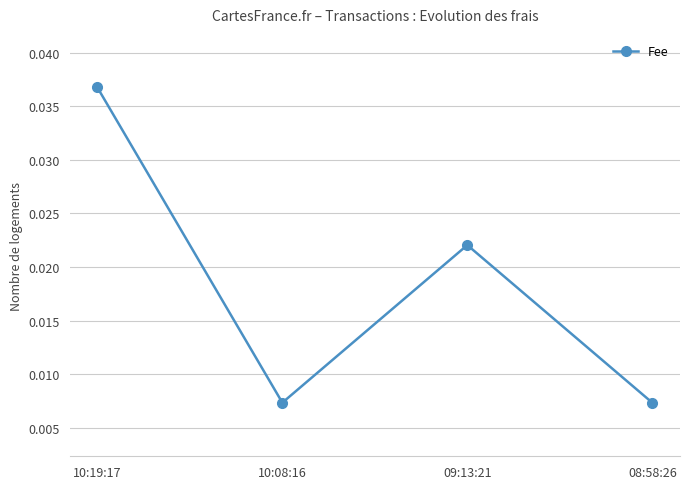

At which category does the data reach its first local valley?

10:08:16